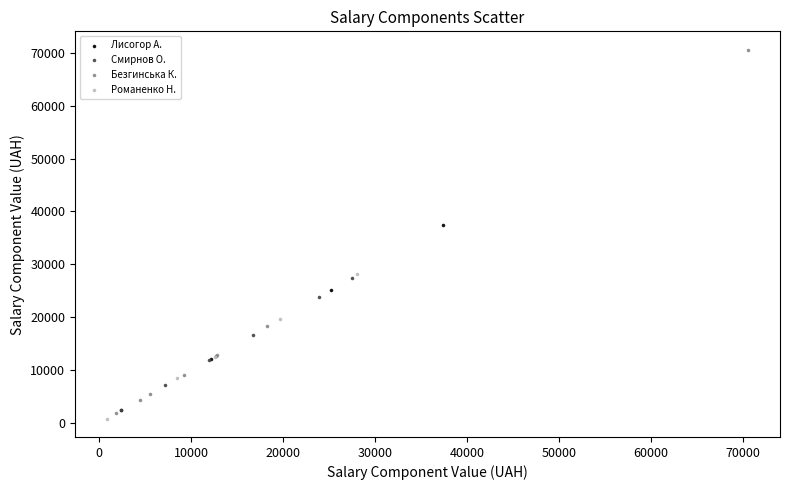

Which series has the largest Y range (max minus min)?

Безгинська К.